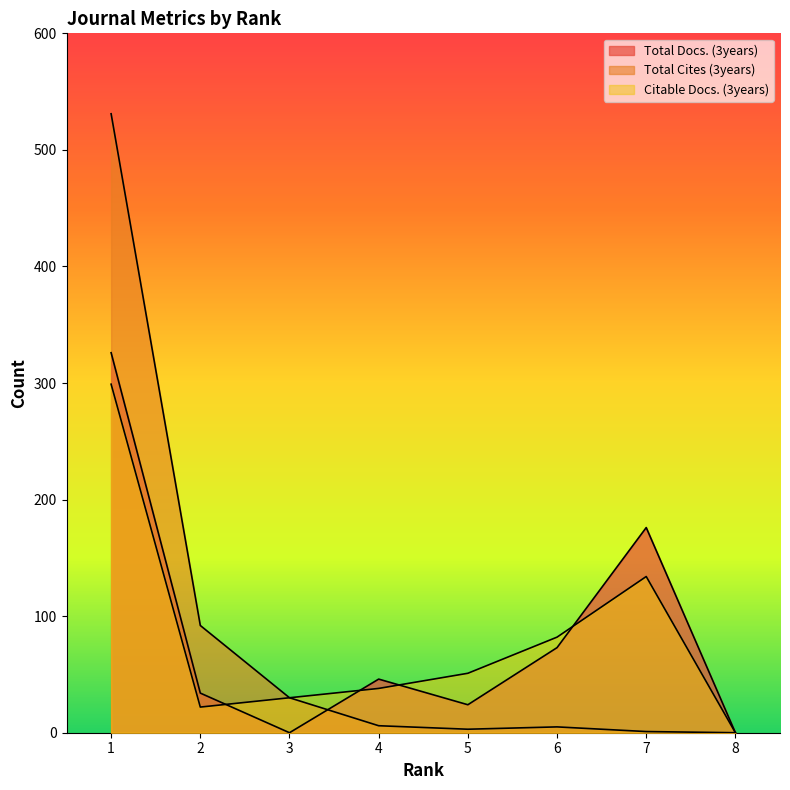

Between 3 and 6, which series saw the biggest shift?

Total Docs. (3years)